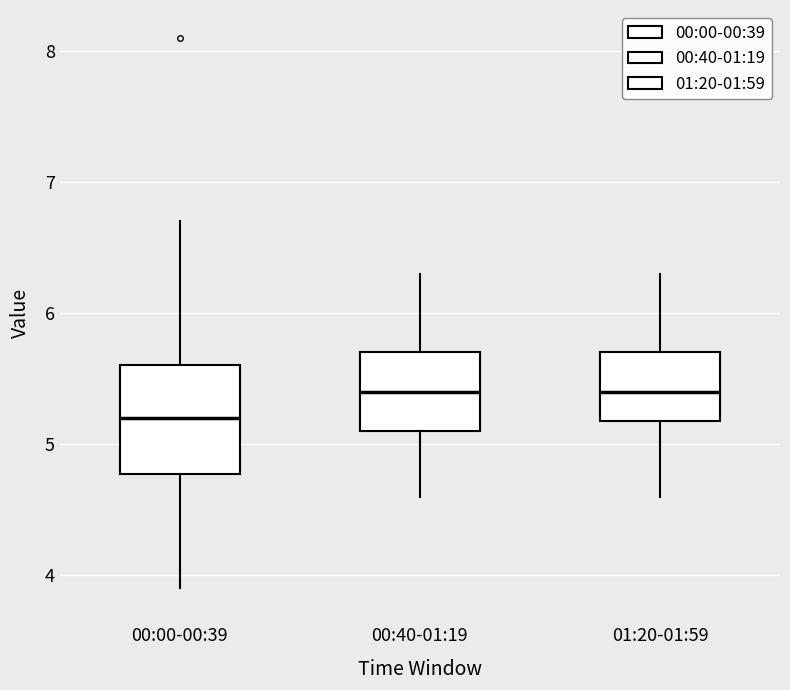

Where does the lower whisker of the box for 00:40-01:19 end on the y-axis? The values are not printed on the chart, so give them approximately, as read against the axis.

4.6